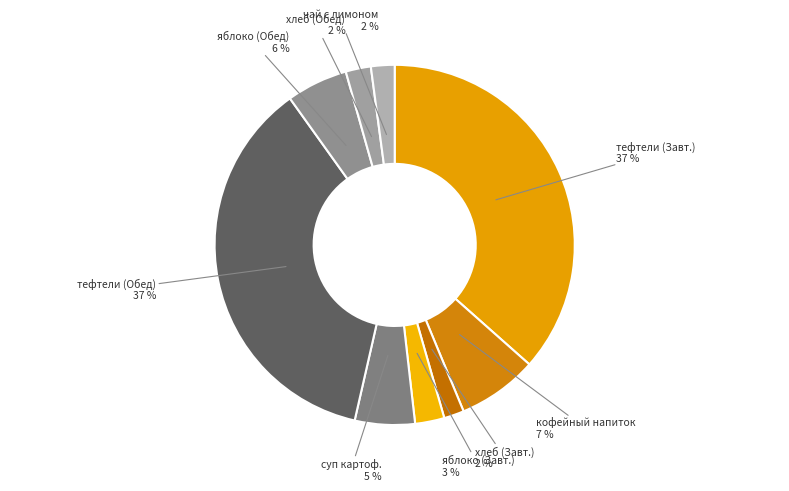

The хлеб (Завт.) slice represents 12% of the pie. True or false?

False